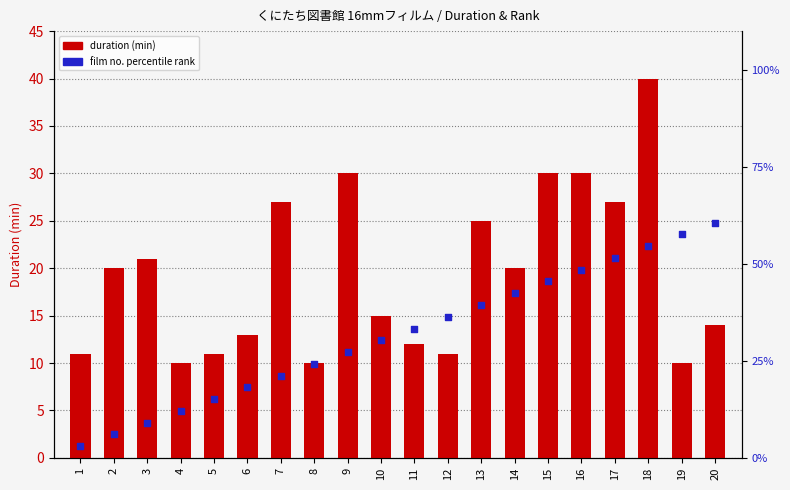

Is the value of duration (min) at 17 greater than the value of film no. rank at 15?

No